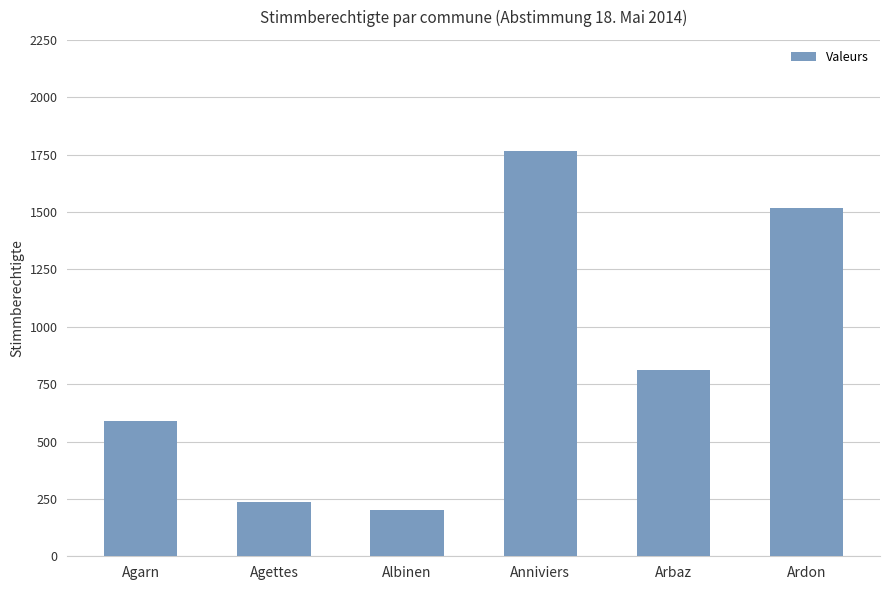

List the labels in order of value, largest first.

Anniviers, Ardon, Arbaz, Agarn, Agettes, Albinen